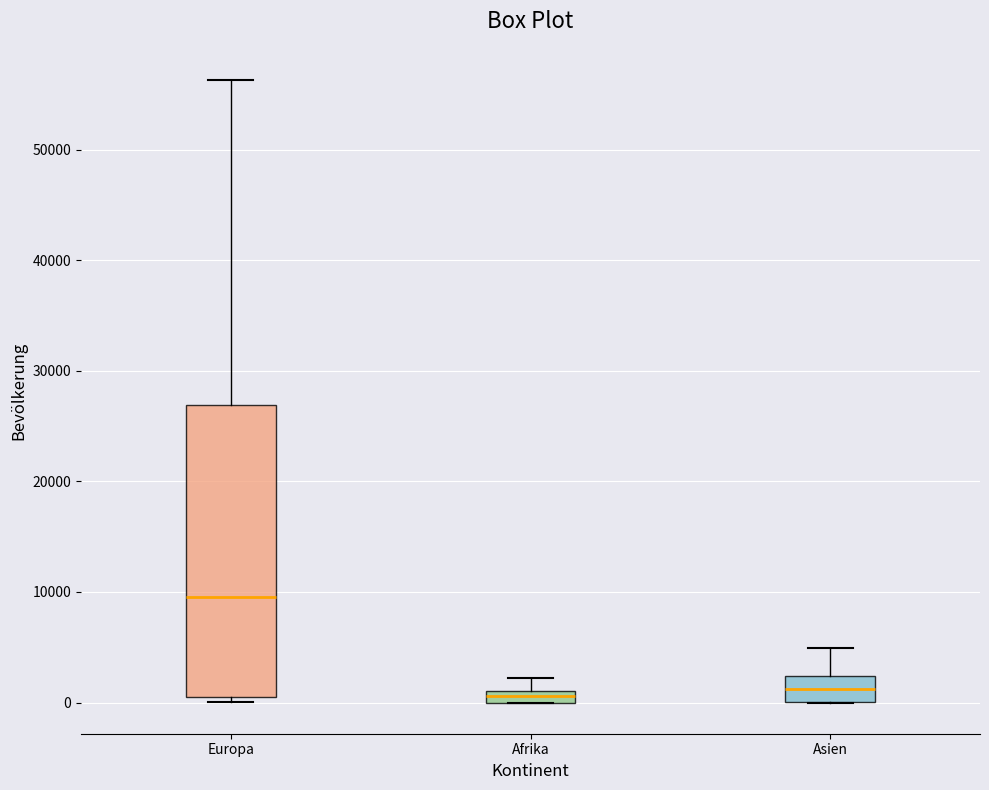

Where does the upper whisker of the box for Europa end on the y-axis? The values are not printed on the chart, so give them approximately, as read against the axis.

56000